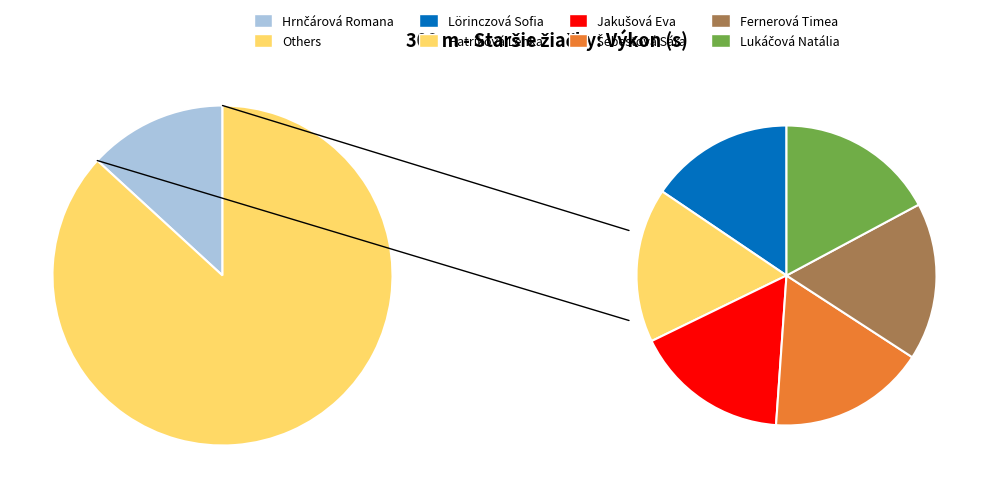

The Šebestová Sára slice represents 25% of the pie. True or false?

False